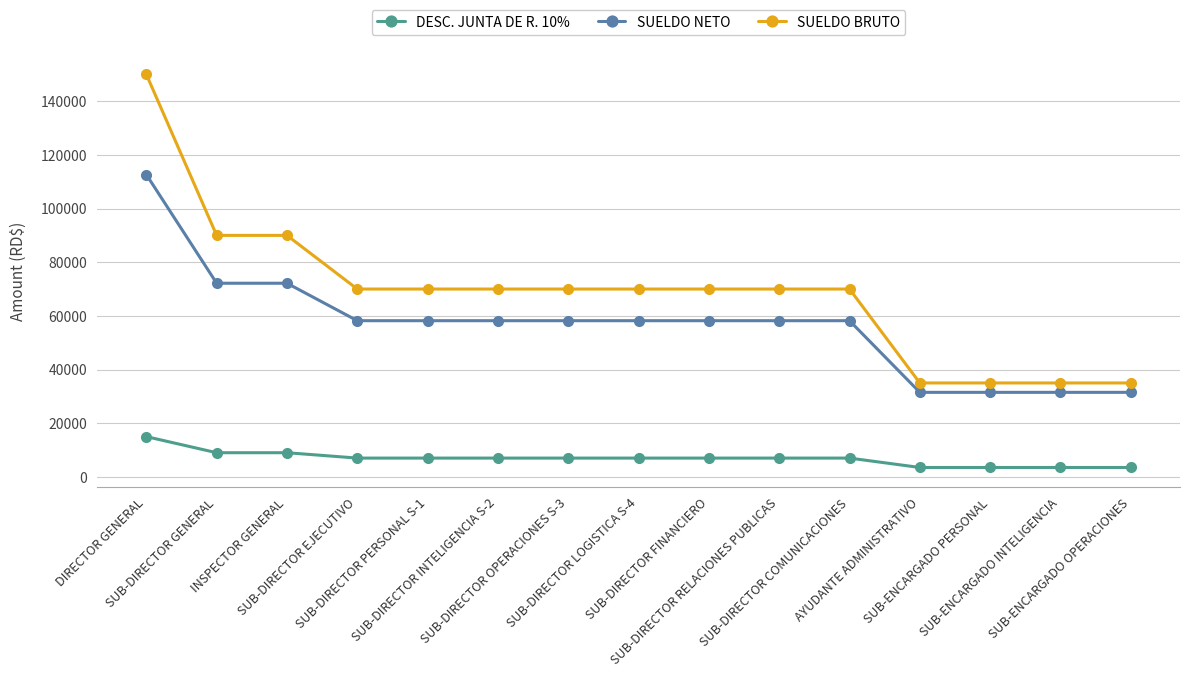

What is the greatest value displayed?

150000.0